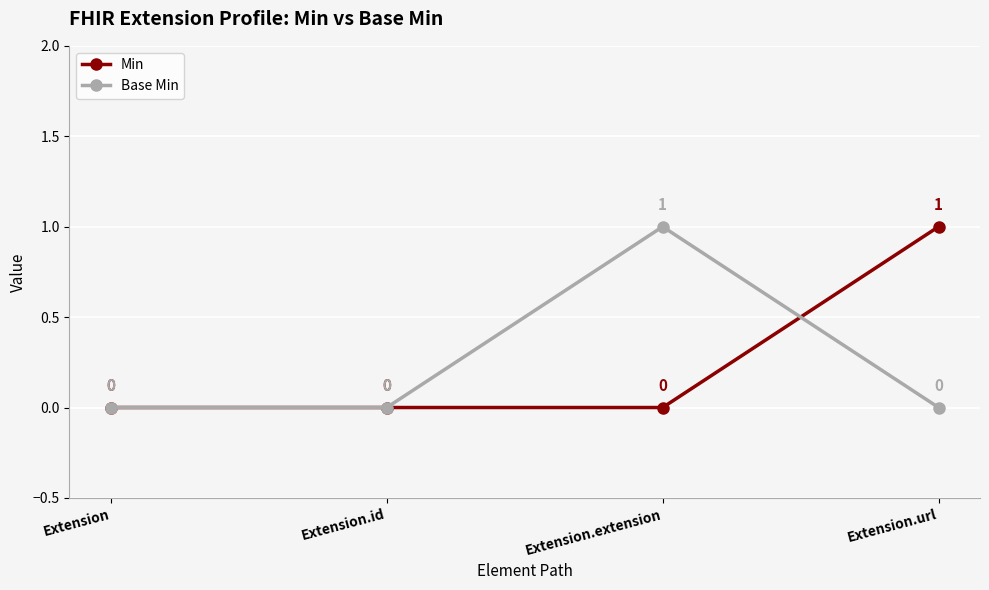

How many data points in Base Min are above 0?

1